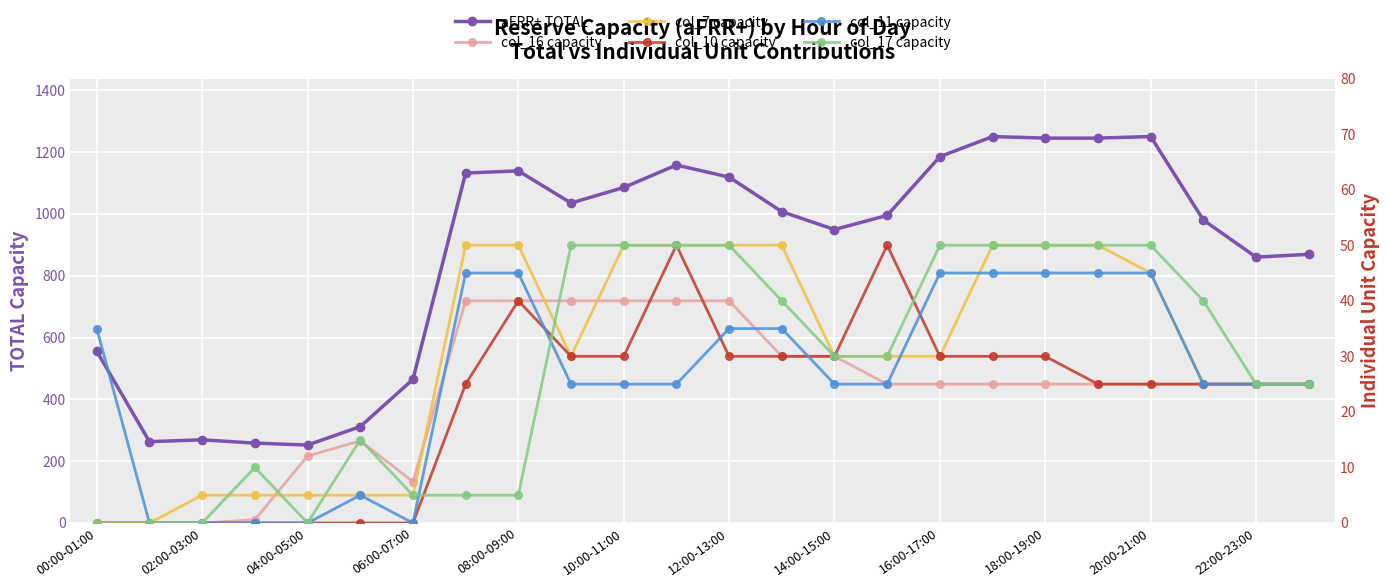

Is it true that col_11 capacity equals 45.0 at 16:00-17:00?

True